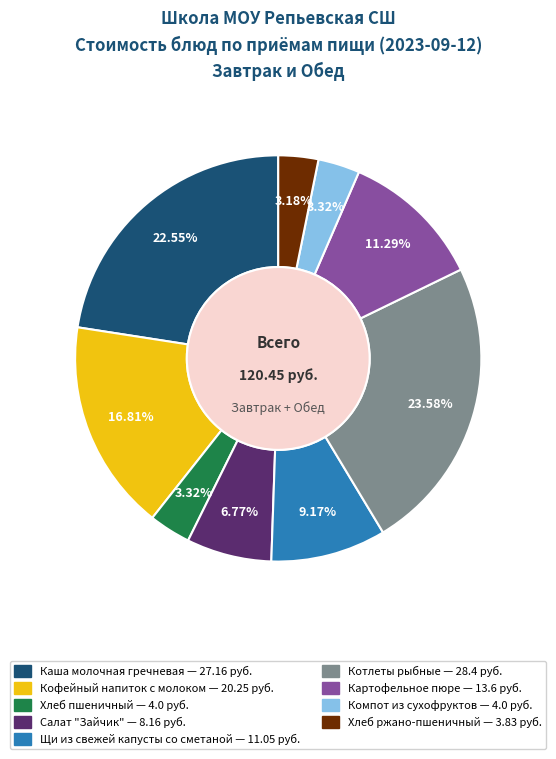

What percentage is the Хлеб ржано-пшеничный slice, to the nearest percent?

3%